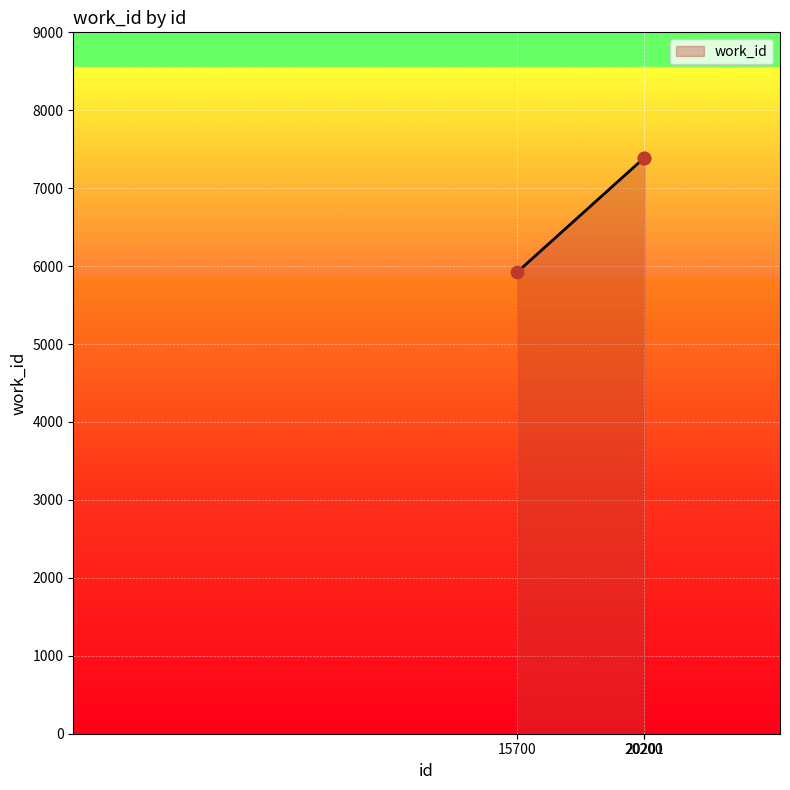

What is the change in value from 15700 to 20201?

+1469